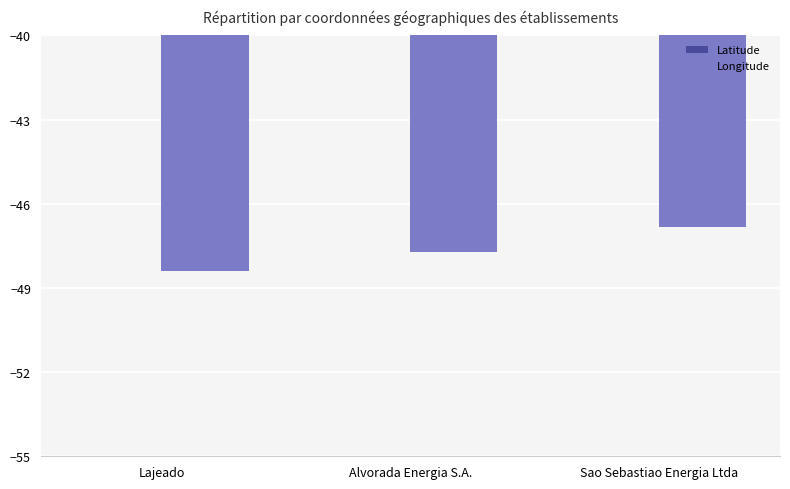

What are all the series names shown in the legend?

Latitude, Longitude